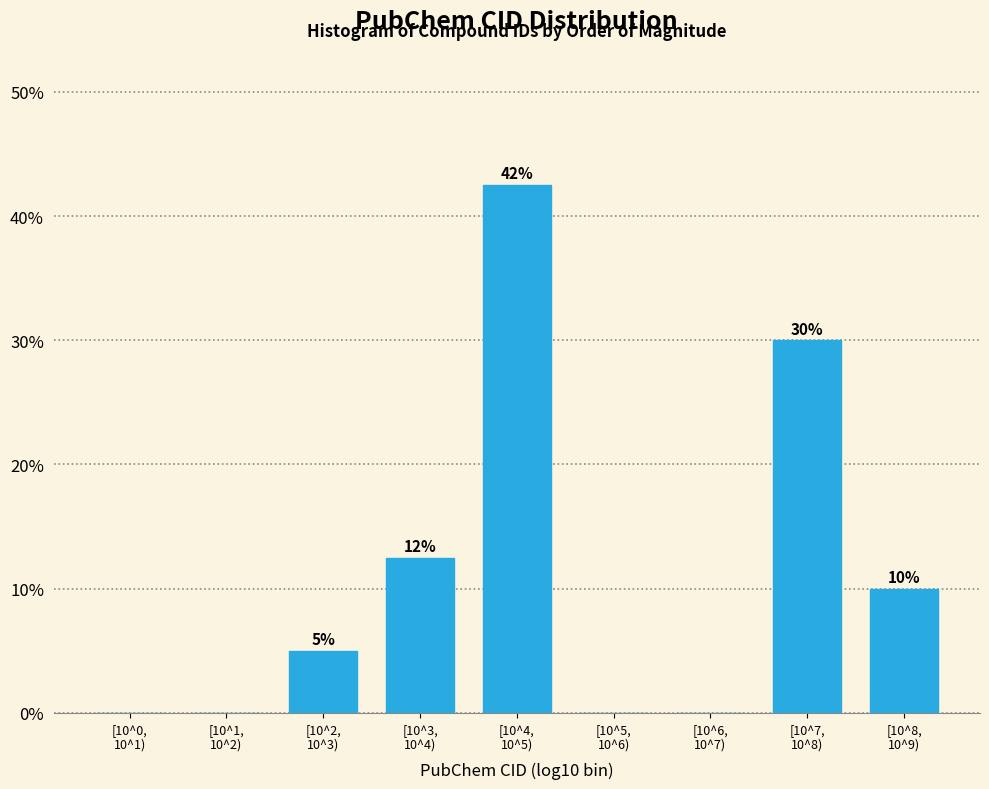

What is the greatest value displayed?

42.5